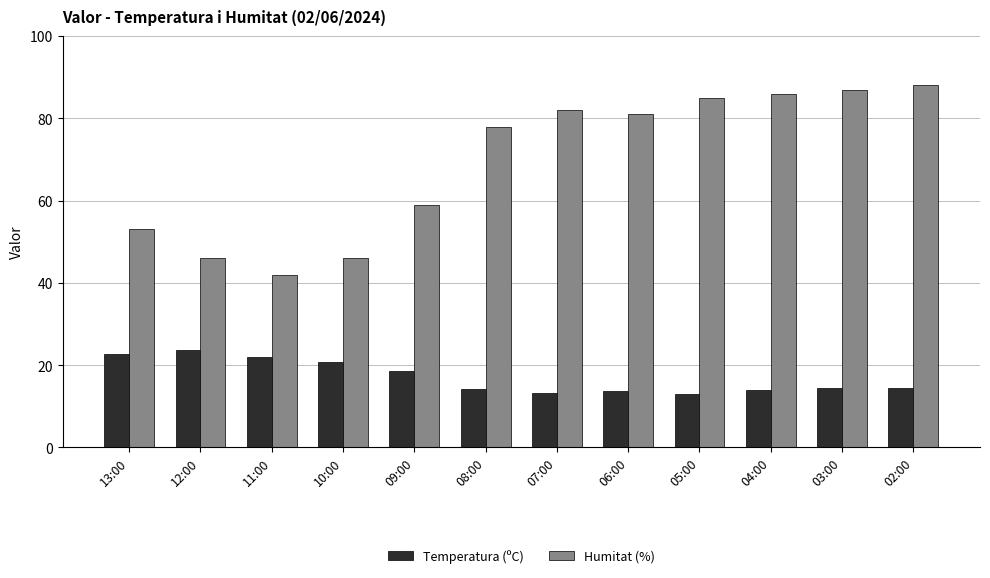

What is the difference between the Humitat (%) values at 04:00 and 02:00?

2.0